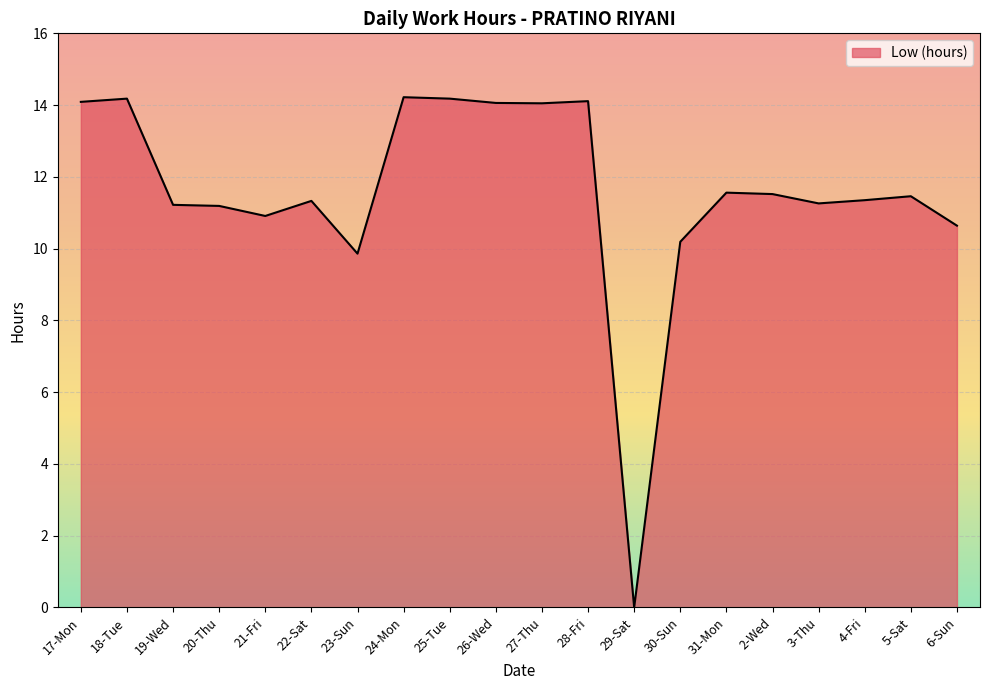

What is the change in value from 22-Sat to 27-Thu?

+2.7